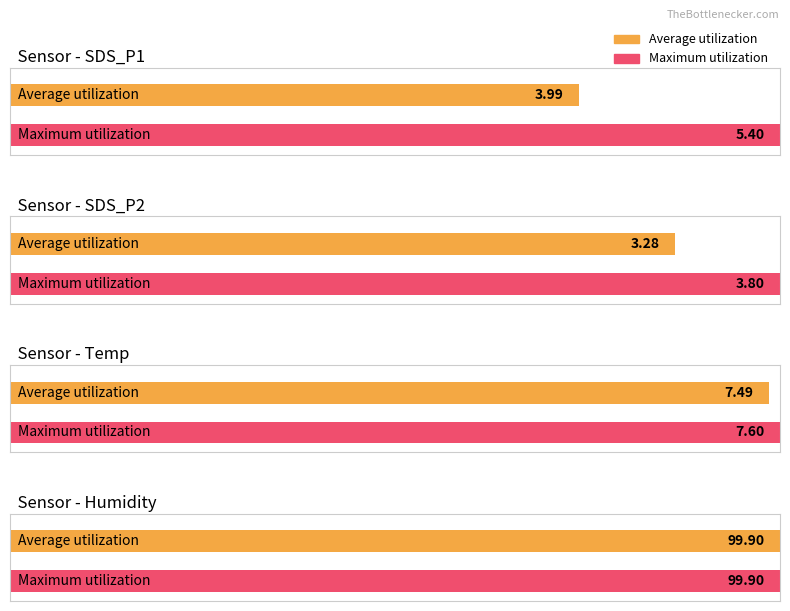

Which has a higher value, Humidity avg or SDS_P1 avg?

Humidity avg